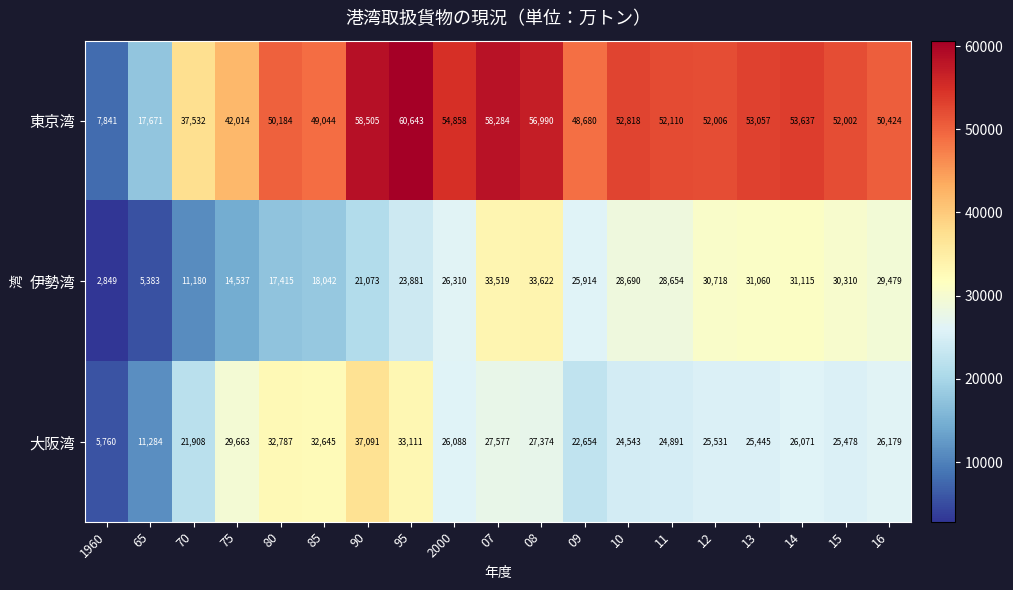

At 80, list the series in order from smallest to largest.

伊勢湾, 大阪湾, 東京湾